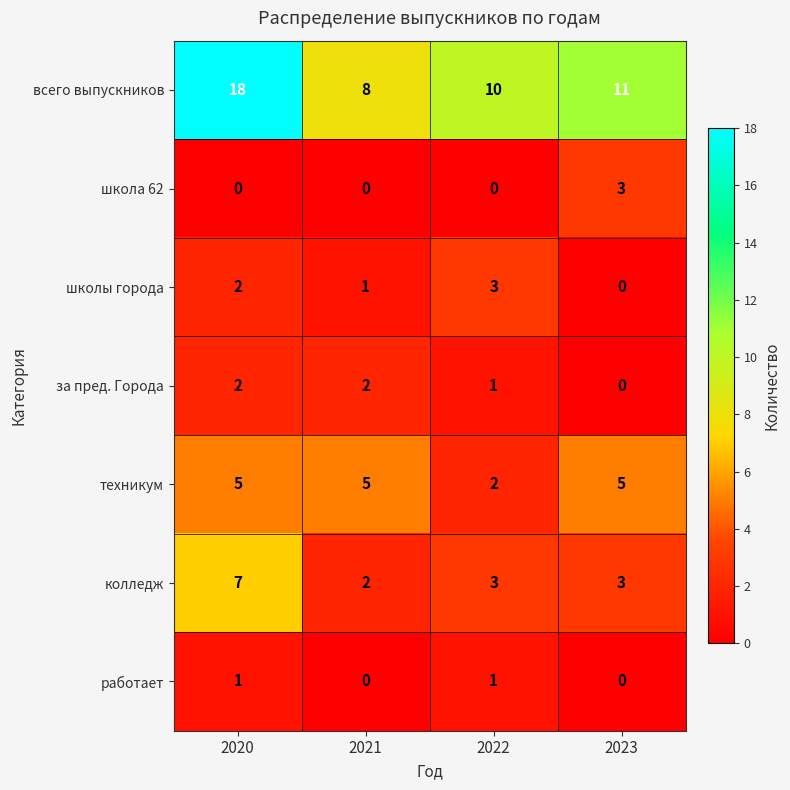

At how many categories does at least one series exceed 1?

4